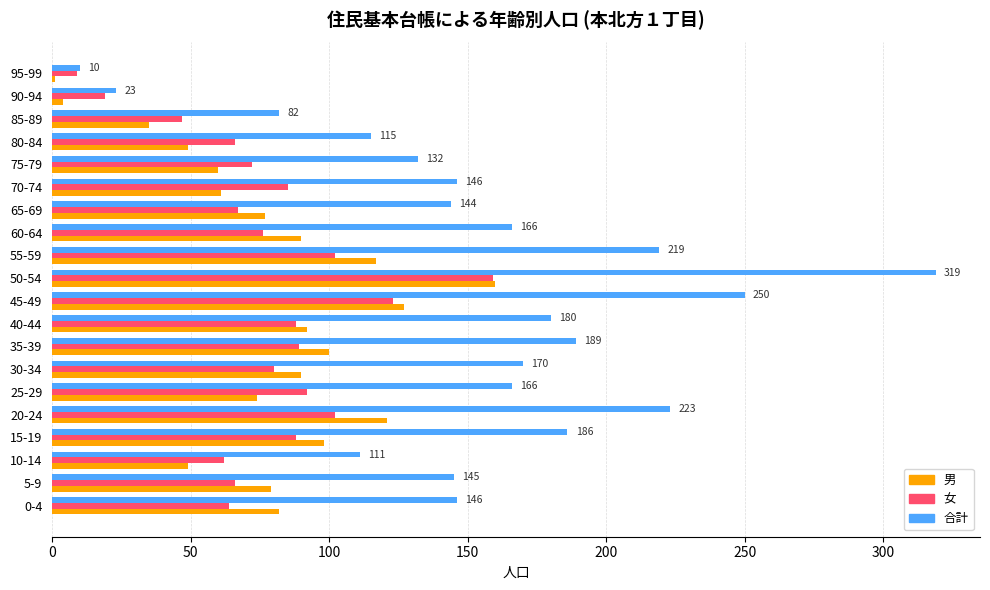

At which category does the chart reach its peak across all series?

50-54